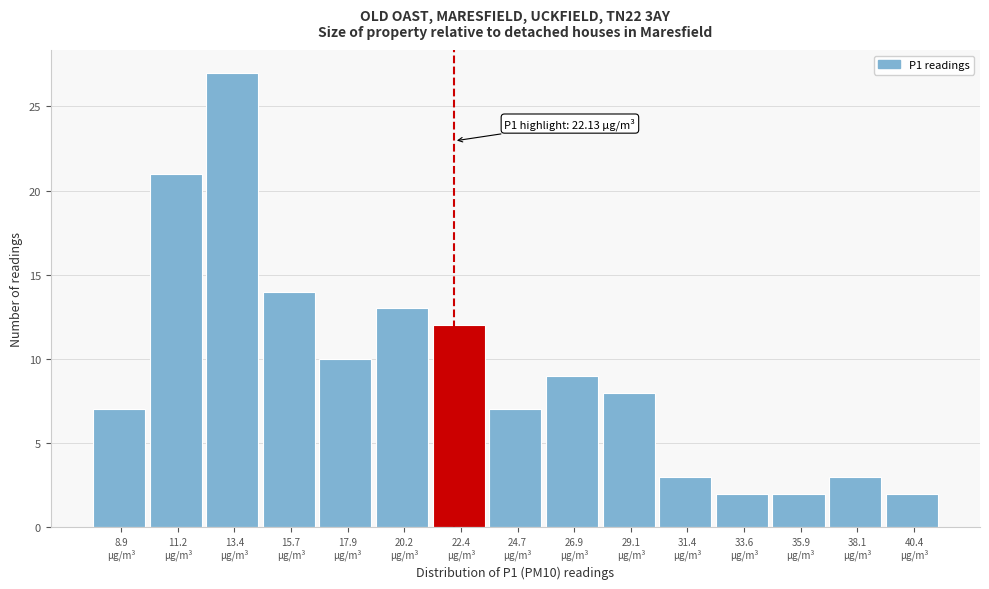

Which range on the x-axis has the tallest bar?

12.5 to 14.5